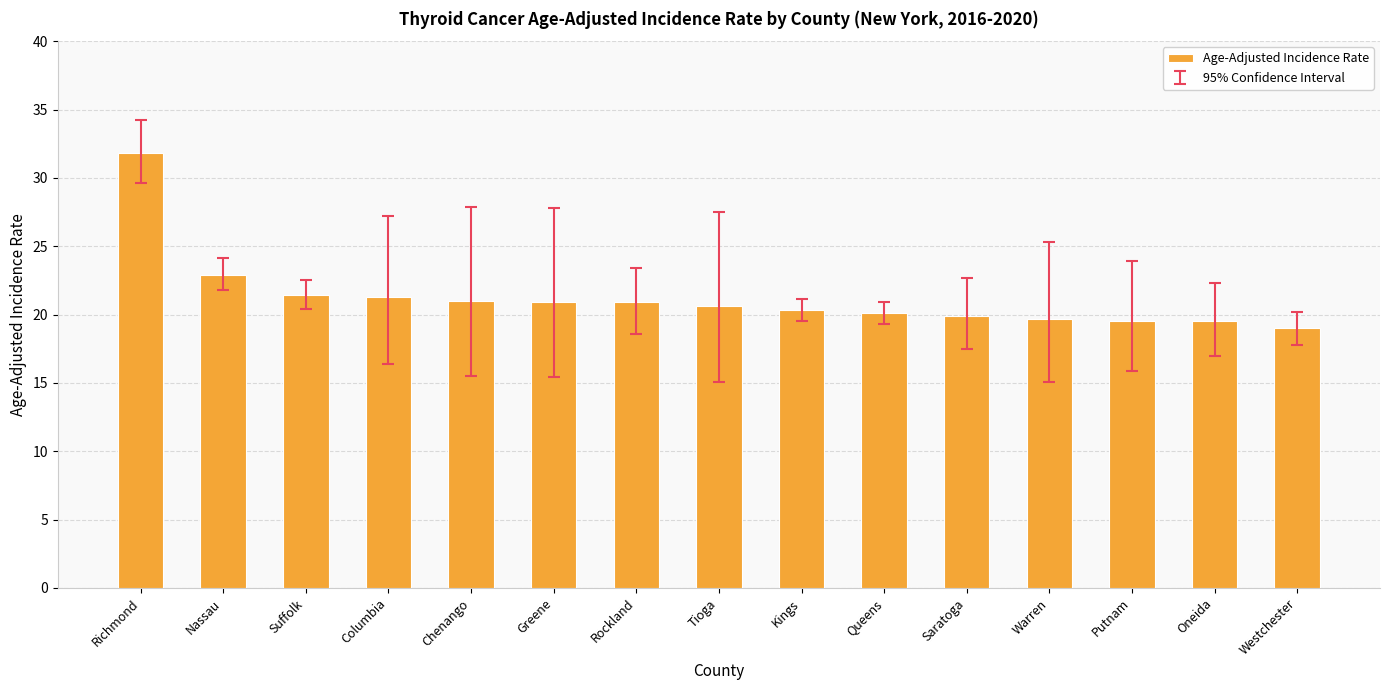

What is the difference between the values at Westchester and Richmond?

12.8